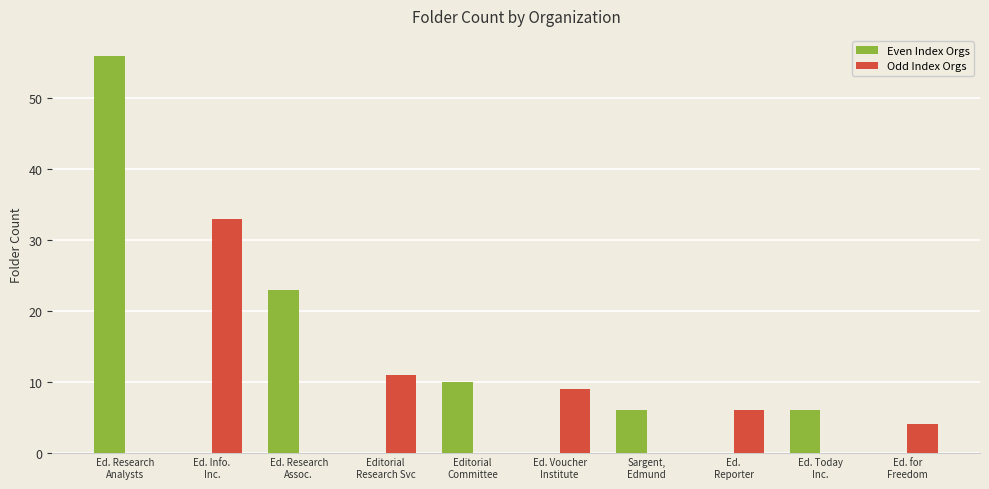

What is the spread (max minus min) of values at Editorial
Research Svc?

11